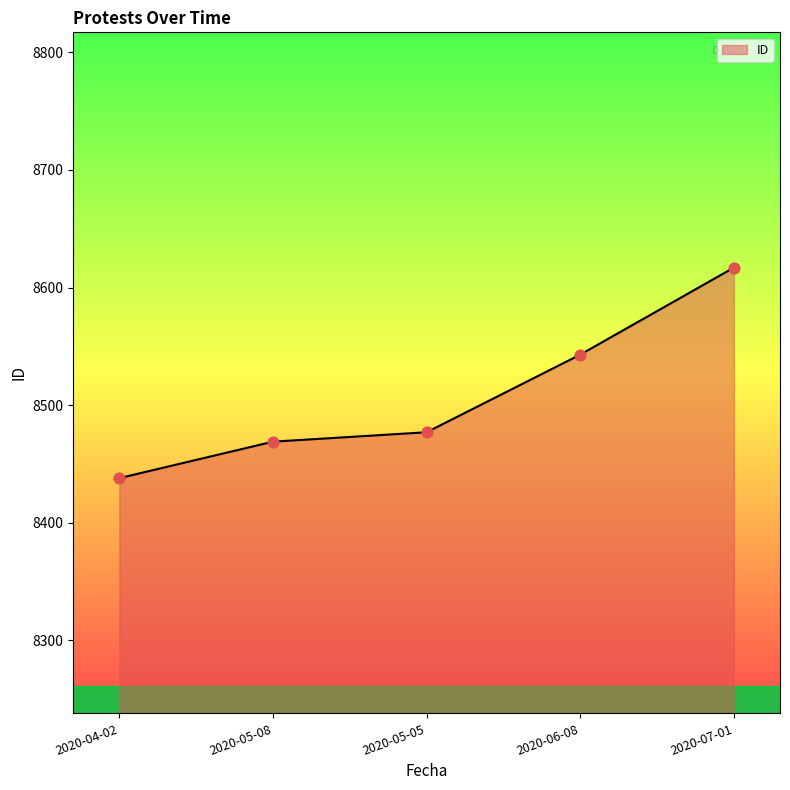

What is the ratio of the value at 2020-06-08 to the value at 2020-07-01?

1.0